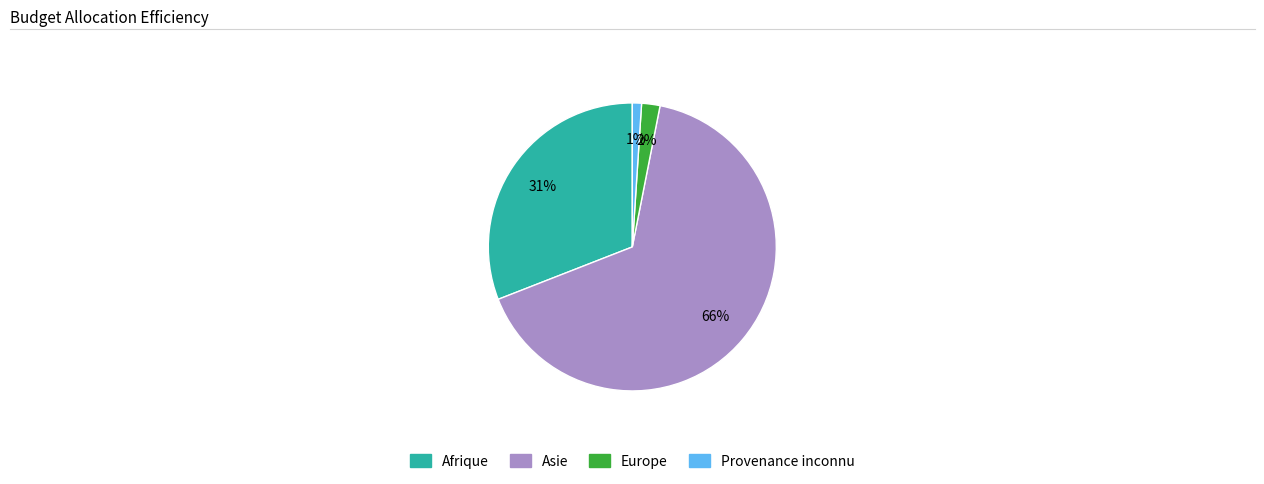

How many segments does this pie chart have?

4